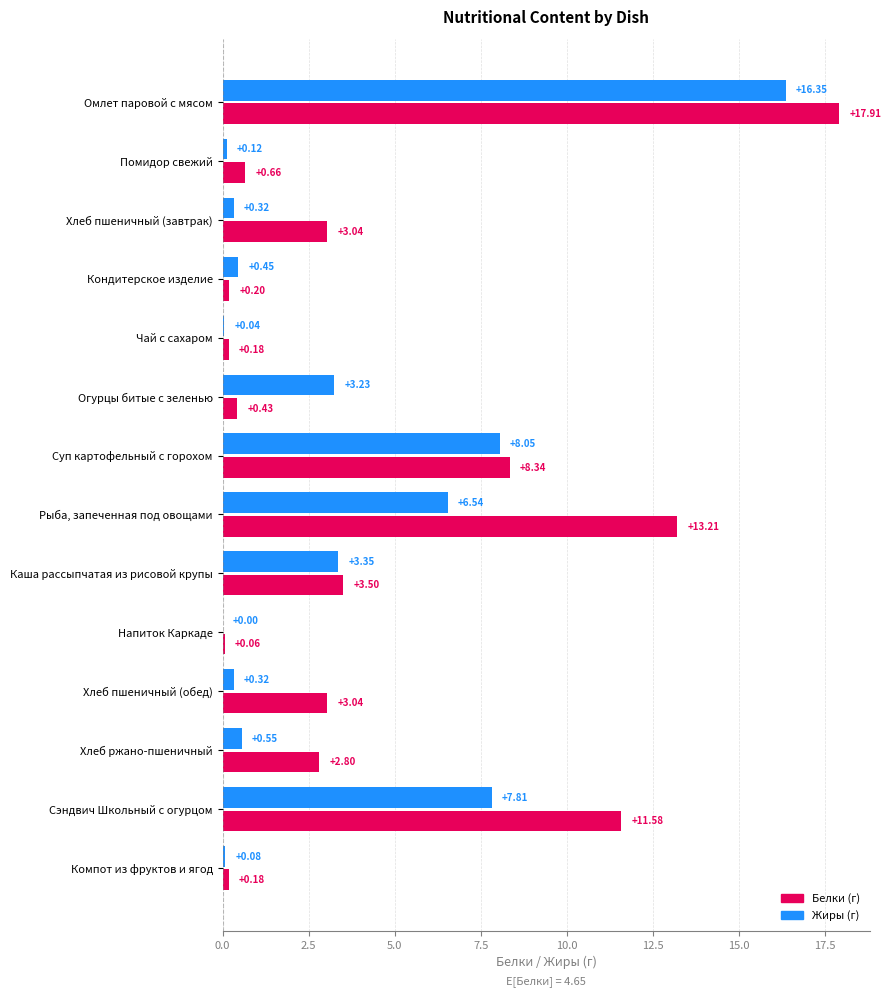

At which category is the sum across all series the highest?

Омлет паровой с мясом